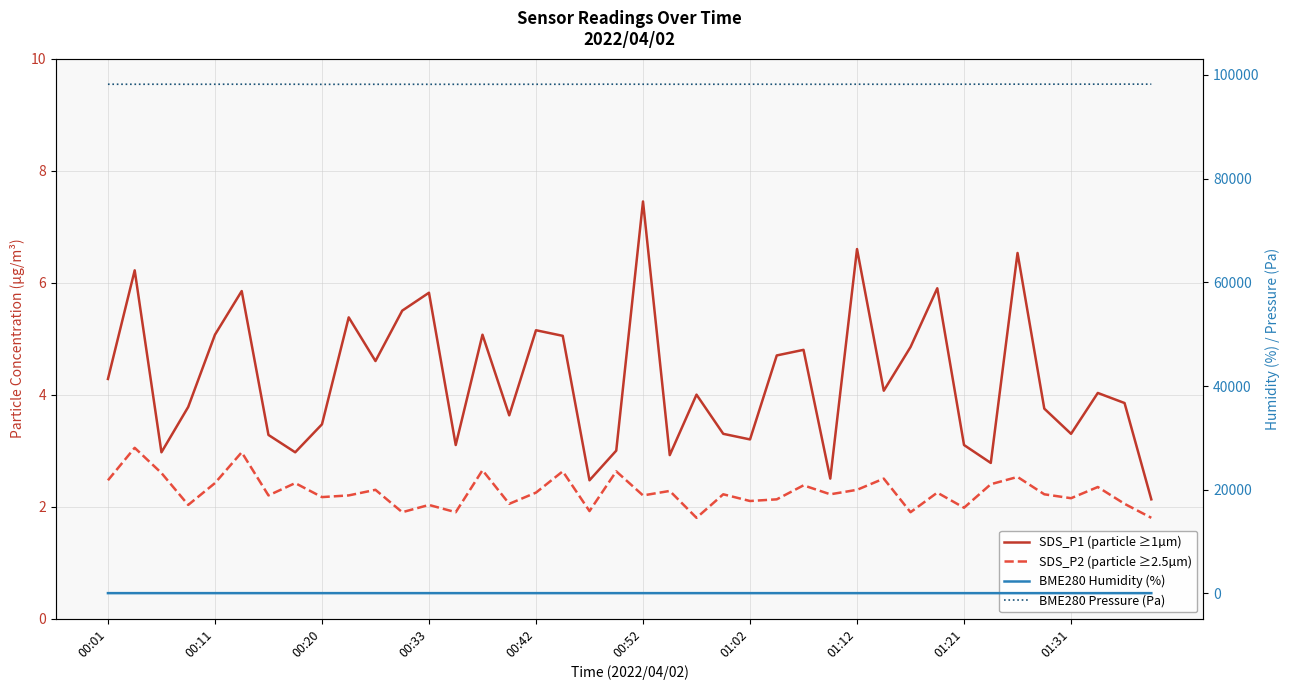

True or false: BME280_humidity and SDS_P2 intersect in this chart.

False